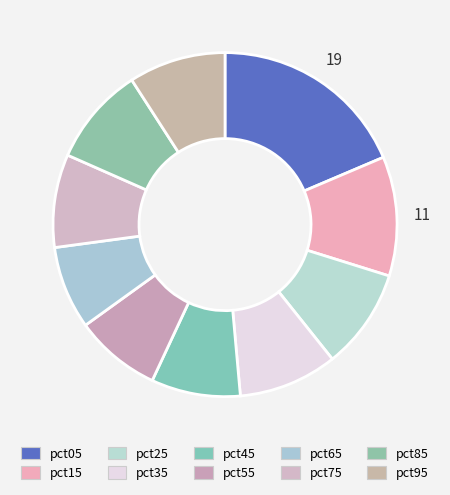

To the nearest percent, what is the difference between the largest and smallest slice percentages?

11%